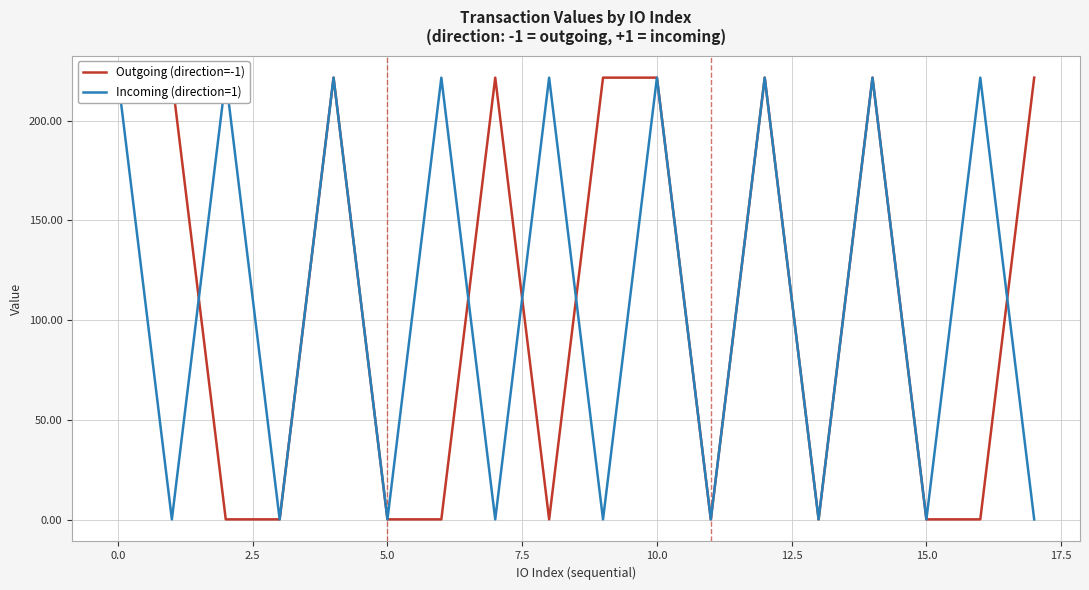

What is the total value across all series at 17?

221.7